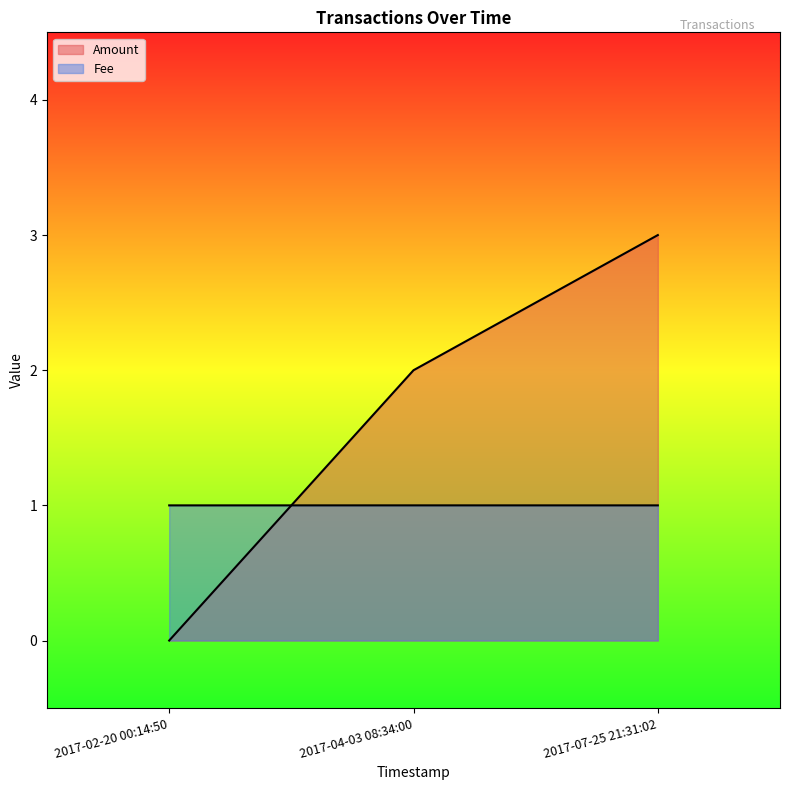

What is the label of the 1st point from the right?

2017-07-25 21:31:02